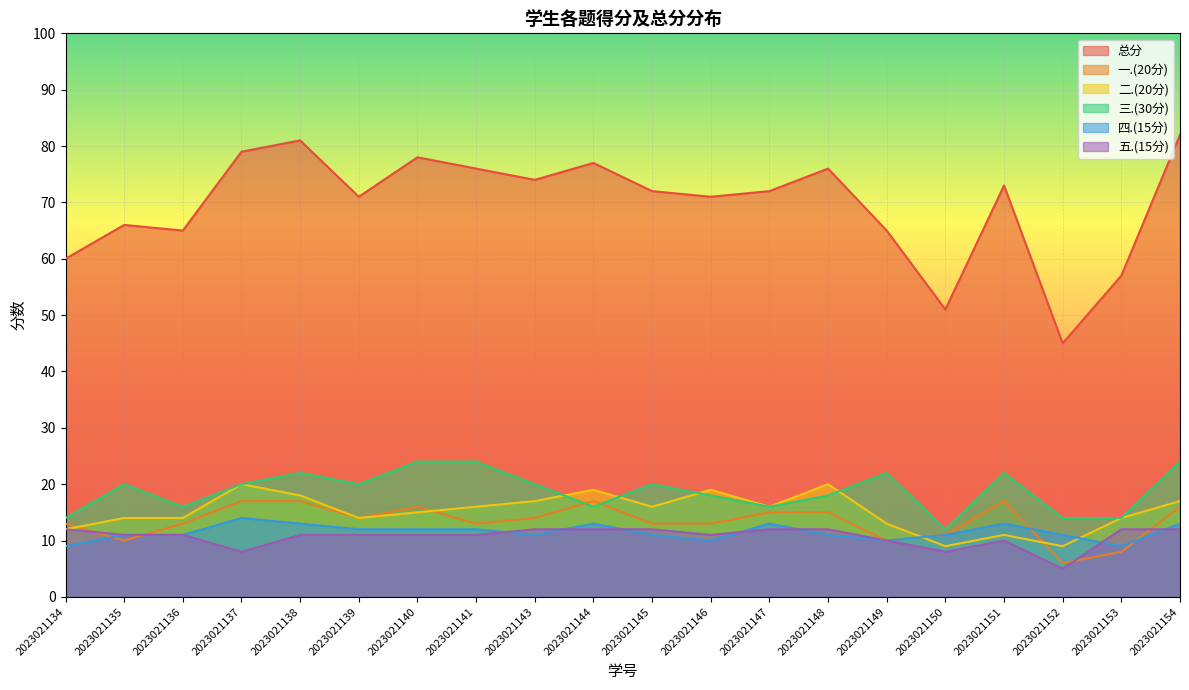

Count the number of data series in this chart.

6